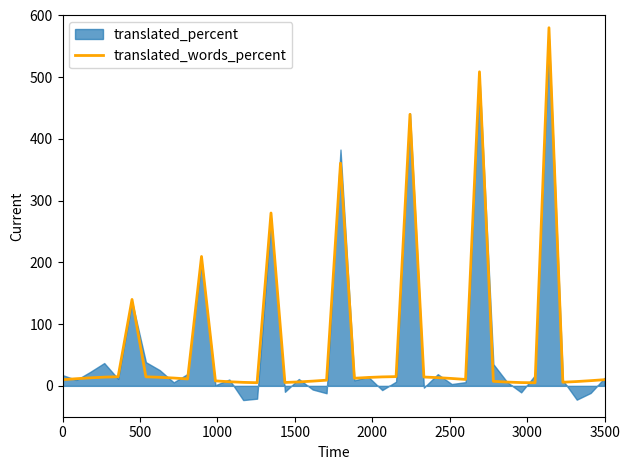

What is the maximum value shown in the chart?

580.2